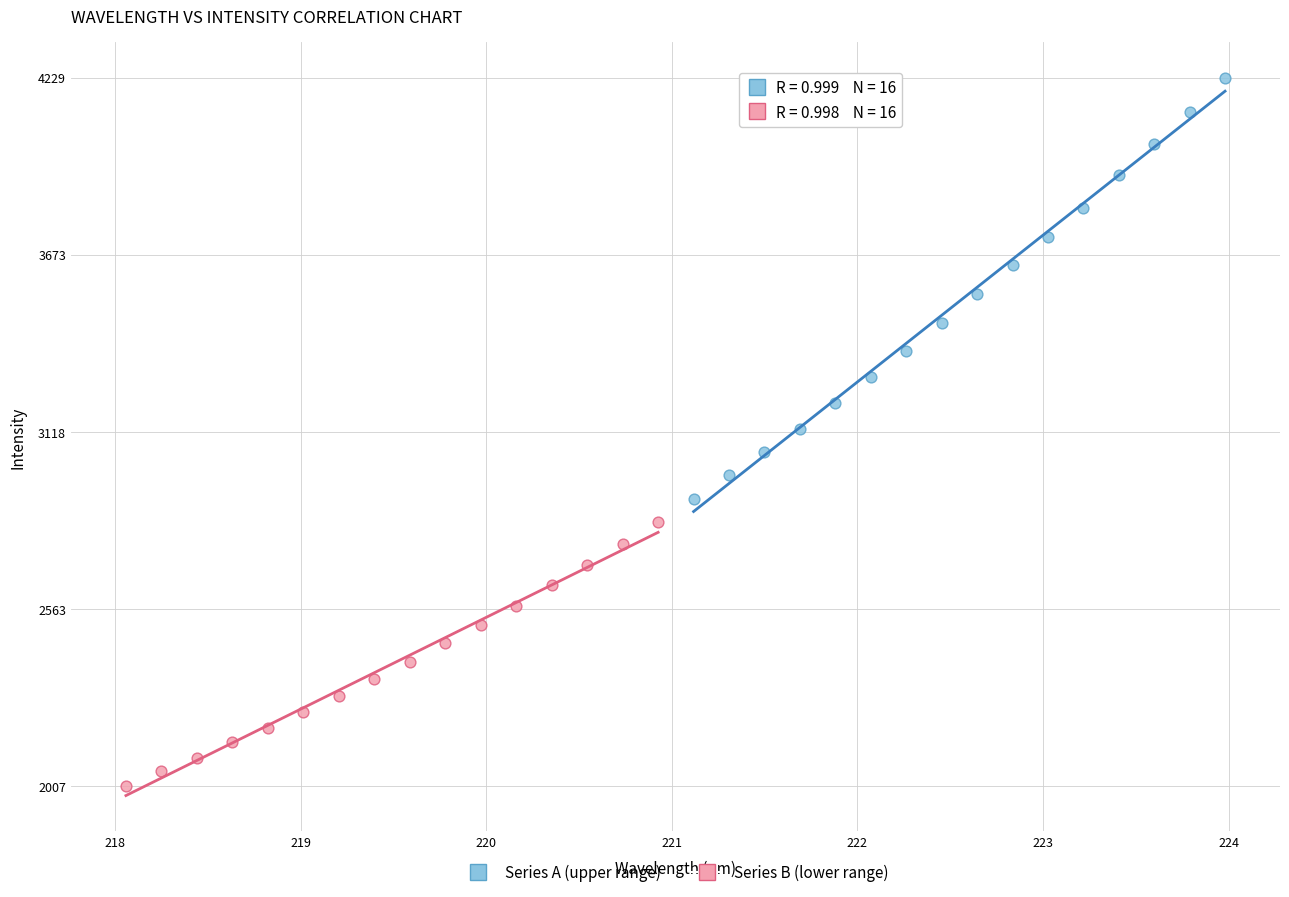

Which series contains the highest Y value?

Series A (upper range)